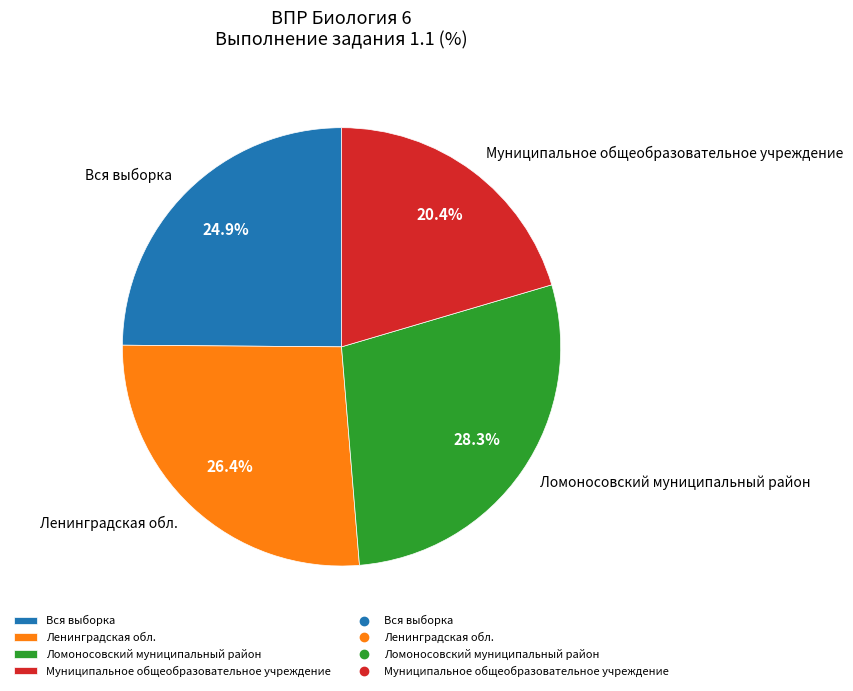

Which slice is the largest?

Ломоносовский муниципальный район